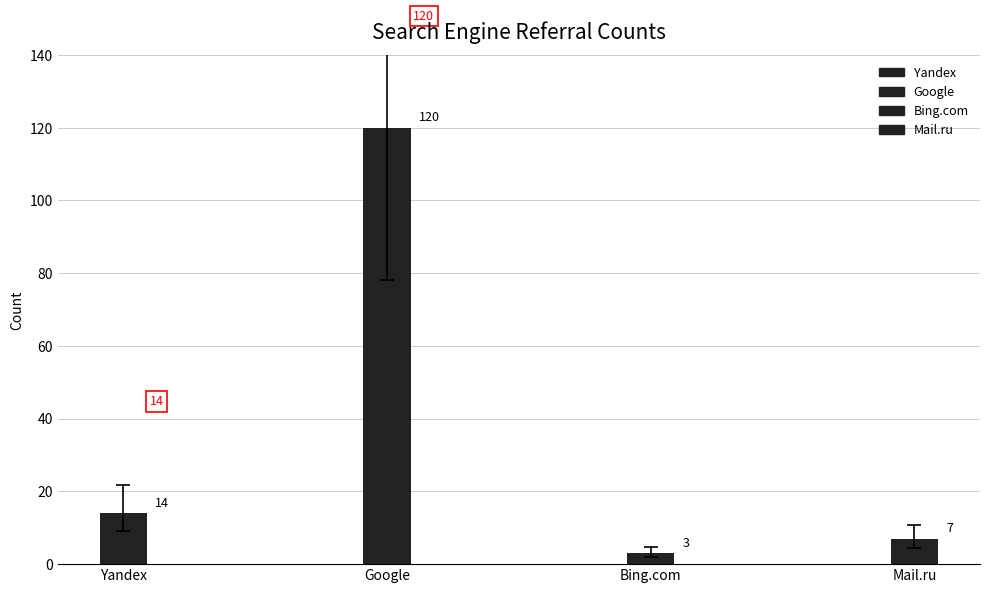

Which has a higher value, Yandex or Bing.com?

Yandex